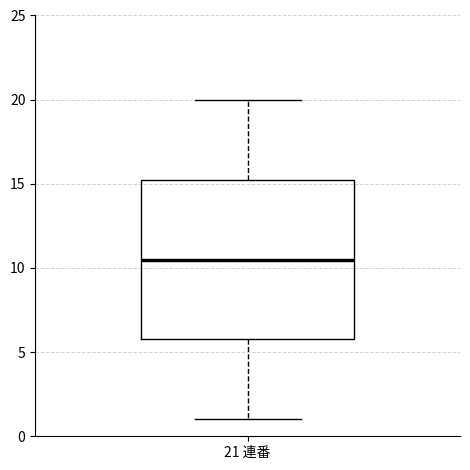

Transcribe this box plot: give where the median line is, the range the box spans, and where the two whiskers end, as read against the y-axis. The values are not printed on the chart, so give them approximately, as read against the axis.

median 10.5, box 6.0 to 15.5, whiskers 1.0 to 20.0